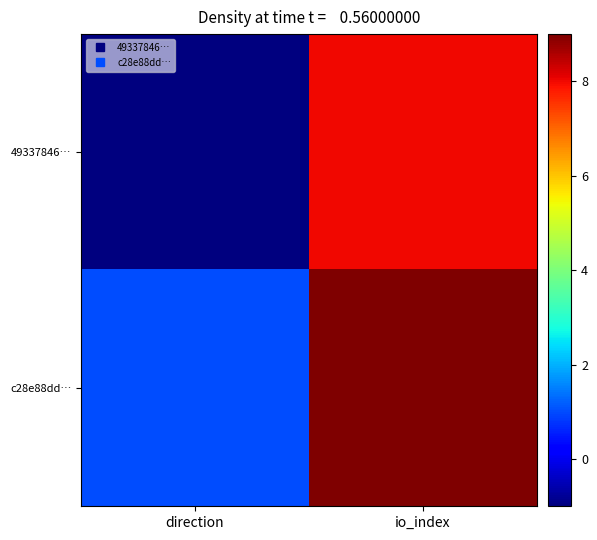

Which series changed the most between direction and io_index?

49337846…